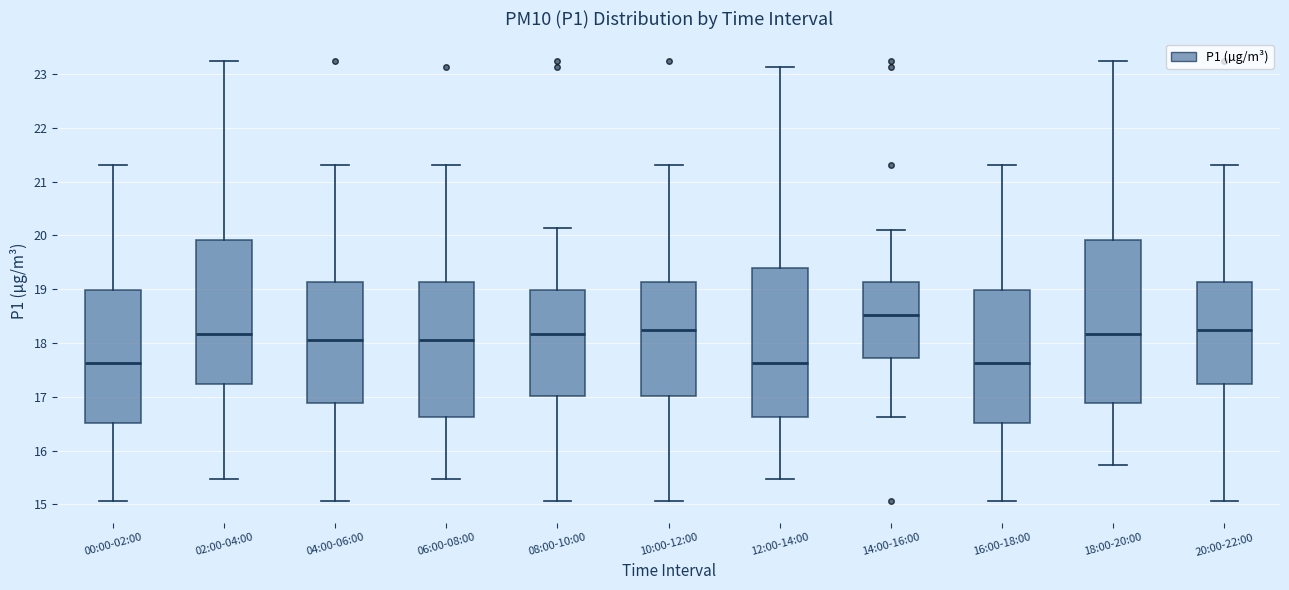

Comparing the boxes themselves (not the whiskers), which one is the tallest?

18:00-20:00